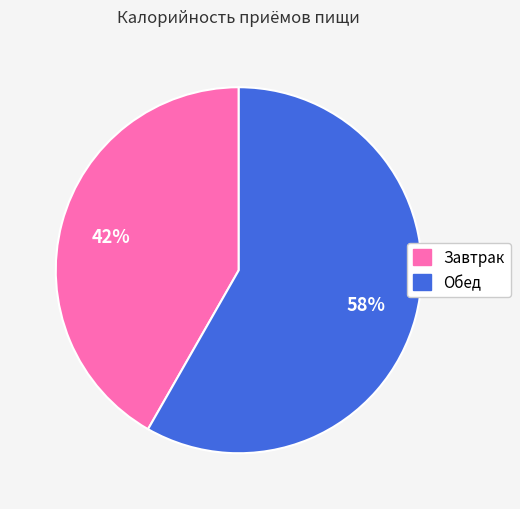

To the nearest percent, what percentage of the pie is Обед?

58%